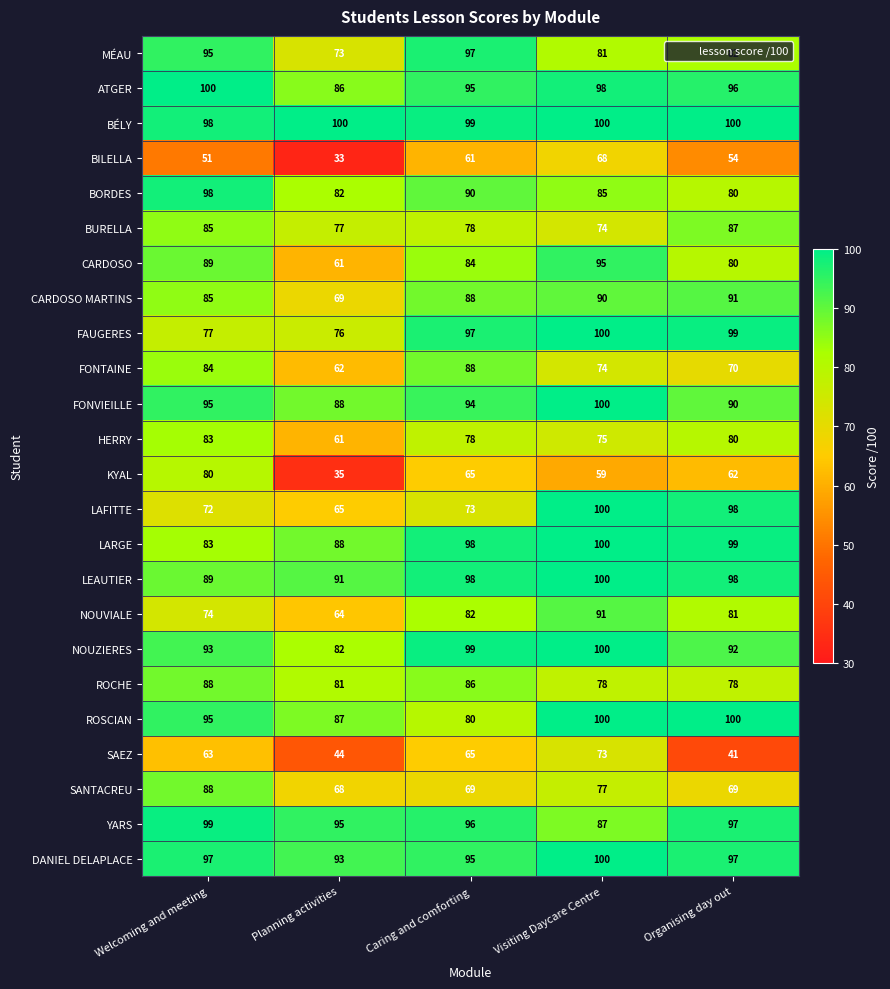

Which series has the largest range (max minus min)?

KYAL